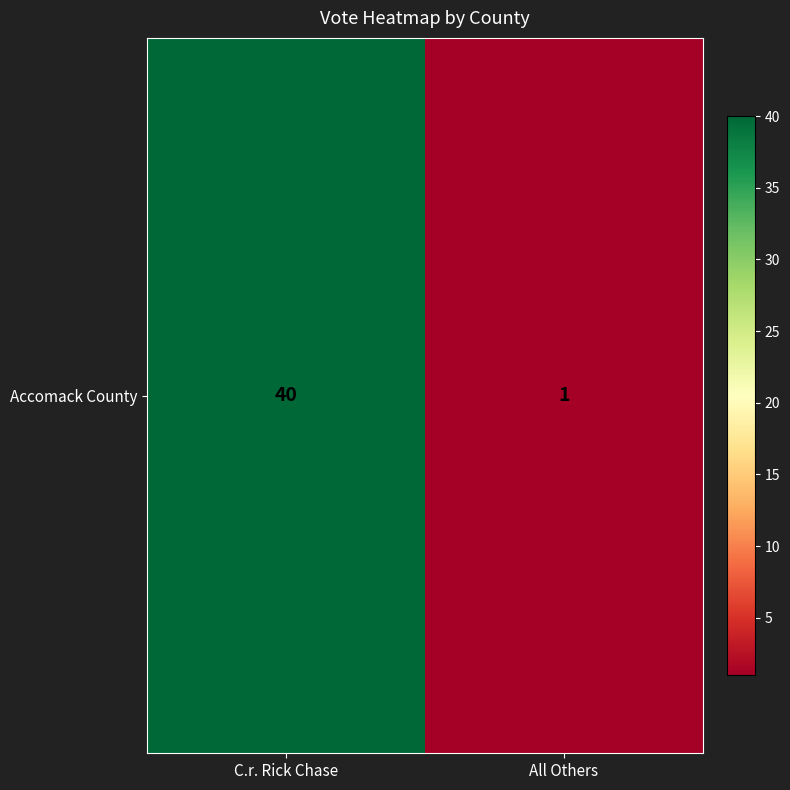

Reading left to right, what are all the values shown in this chart?

C.r. Rick Chase=40	All Others=1